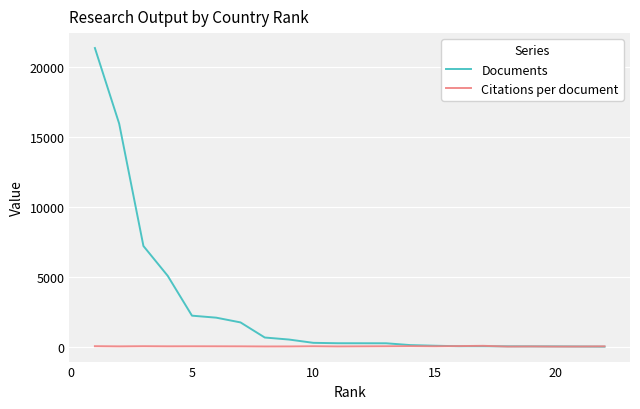

Which series has the largest total across all categories?

Documents